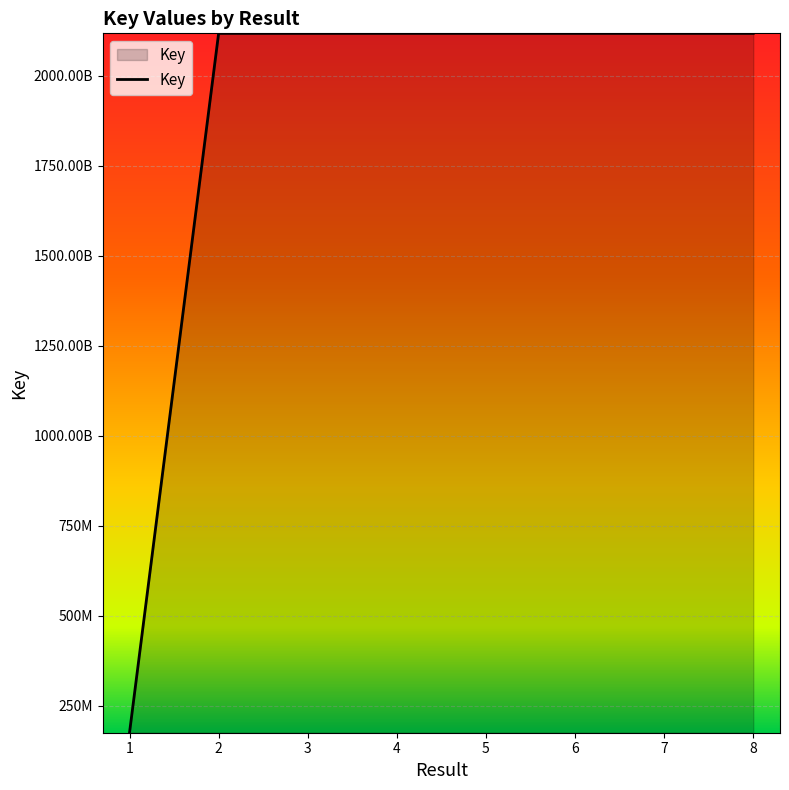

What is the value of the 6th point from the left?

2117859983